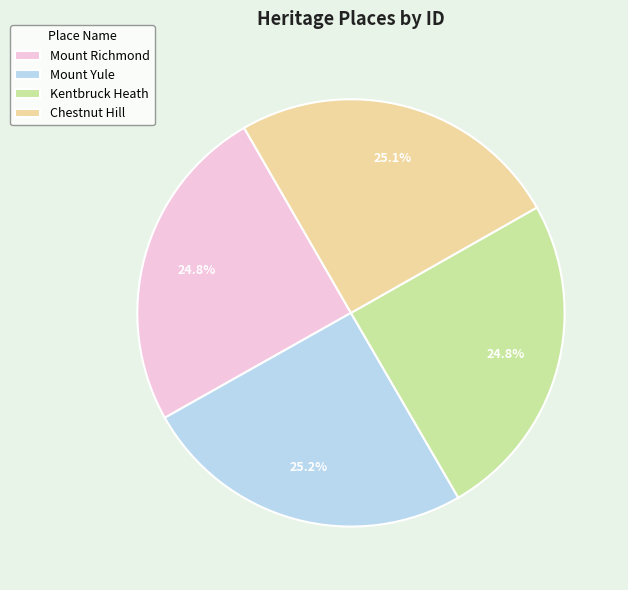

What is the ratio of the value at Mount Richmond to the value at Kentbruck Heath?

1.0